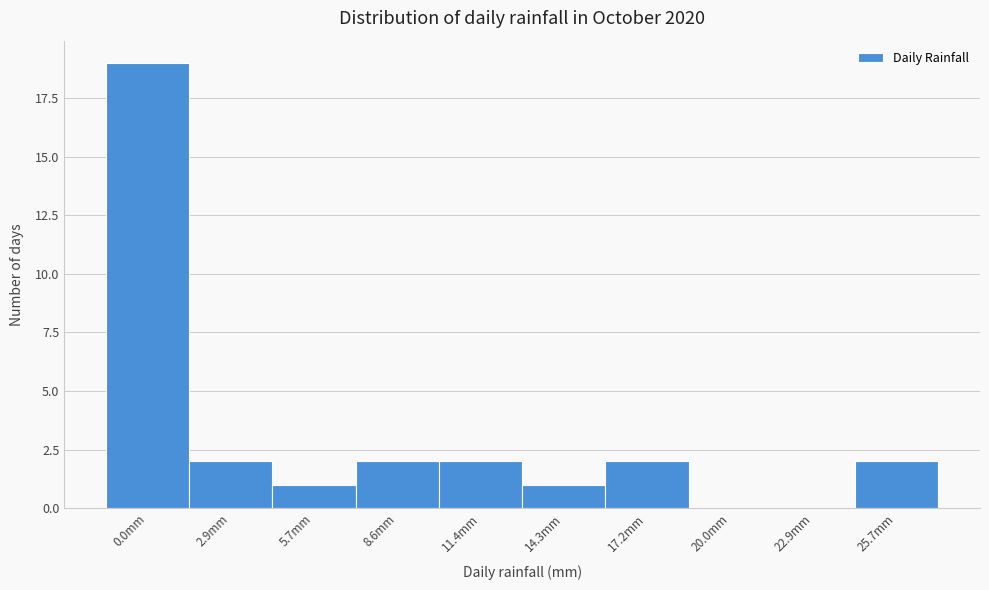

Reading left to right, list all the values displayed in this chart.

0.0mm=19	2.9mm=2	5.7mm=1	8.6mm=2	11.4mm=2	14.3mm=1	17.2mm=2	20.0mm=0	22.9mm=0	25.7mm=2